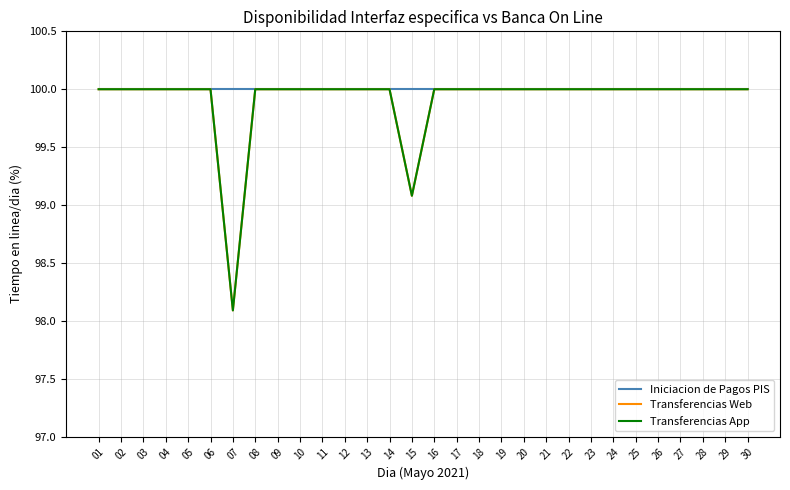

What is the value of the Transferencias Web point at the 24th from the left?

100.0